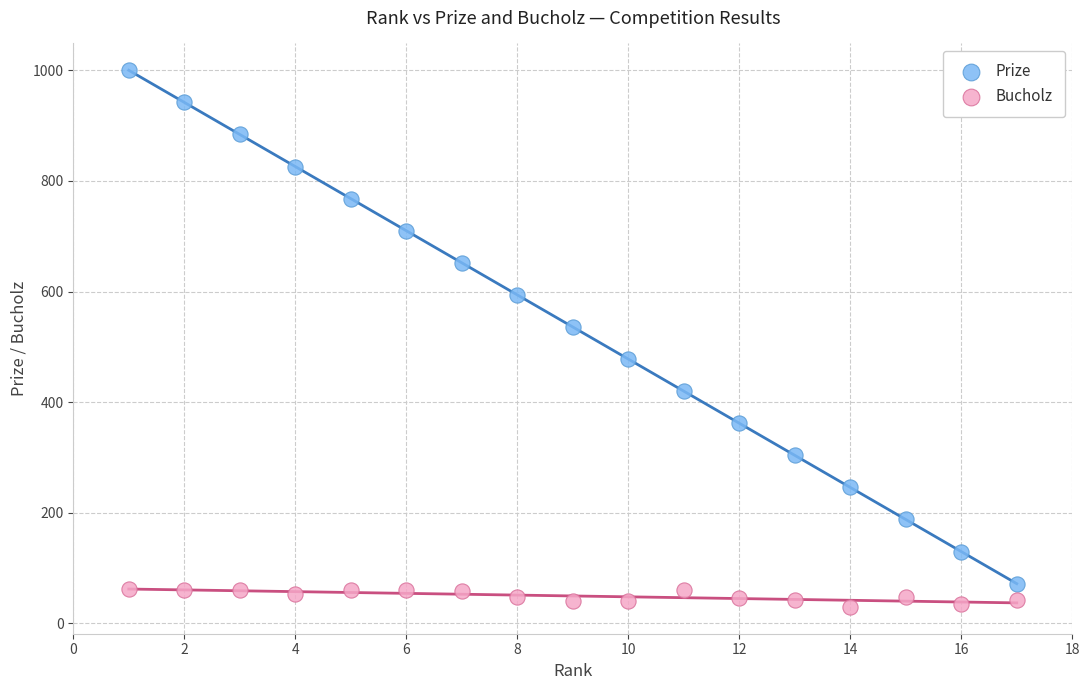

Which series reaches the minimum Y coordinate?

Bucholz